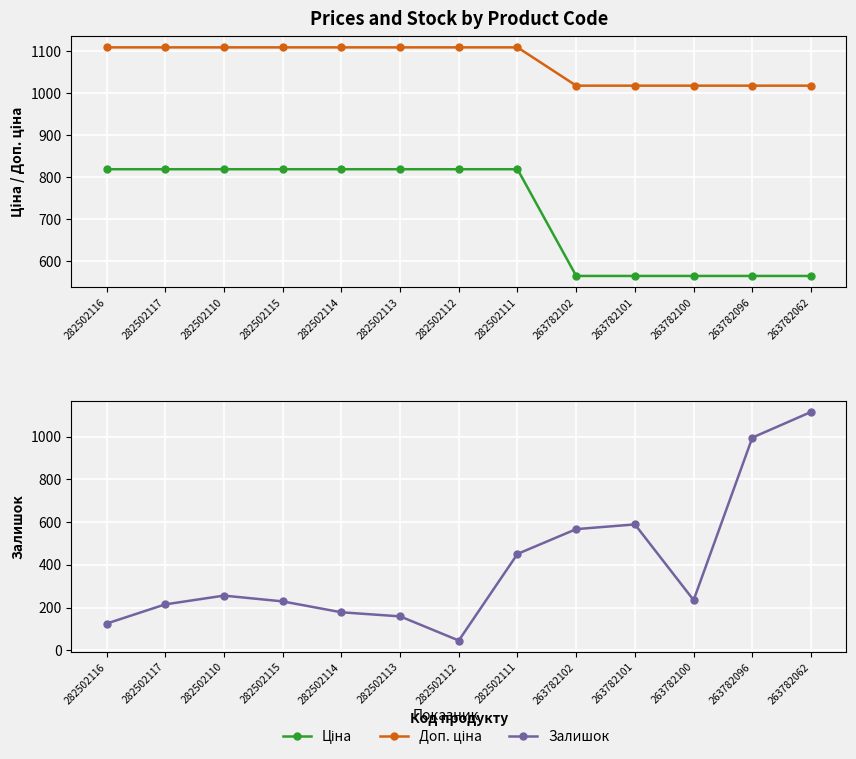

The Залишок series shows 229.0 at 282502115. True or false?

True